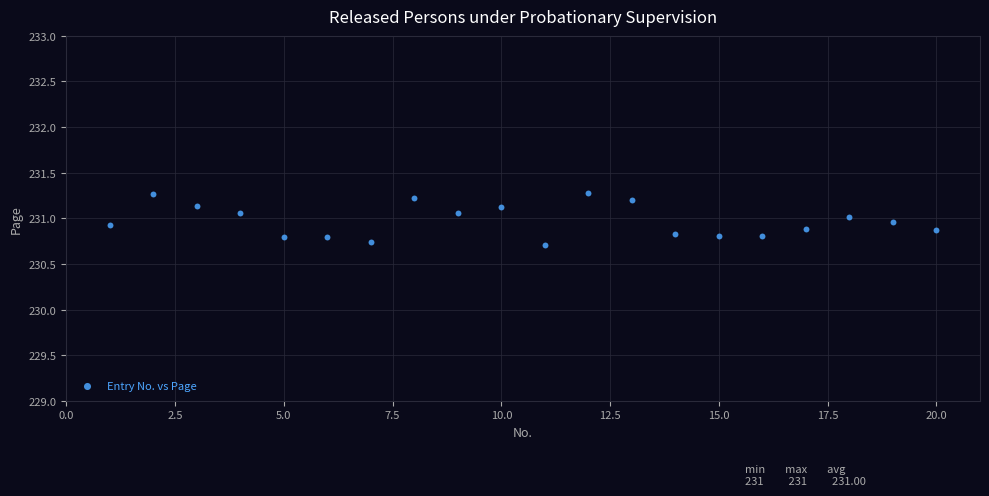

What is the range of Y values (max minus min)?

0.6